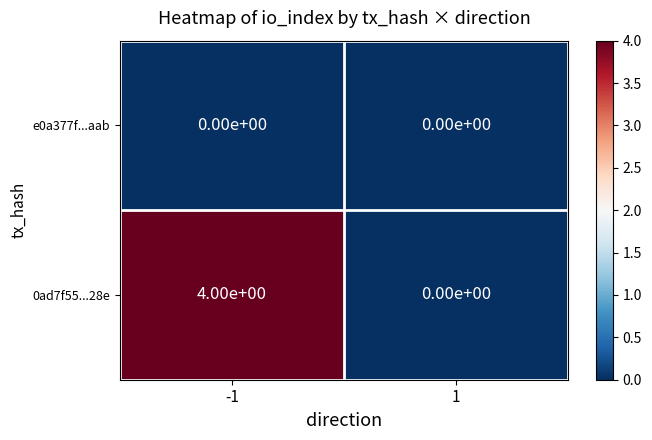

Is it true that 0ad7f55...28e equals 3 at 1?

False